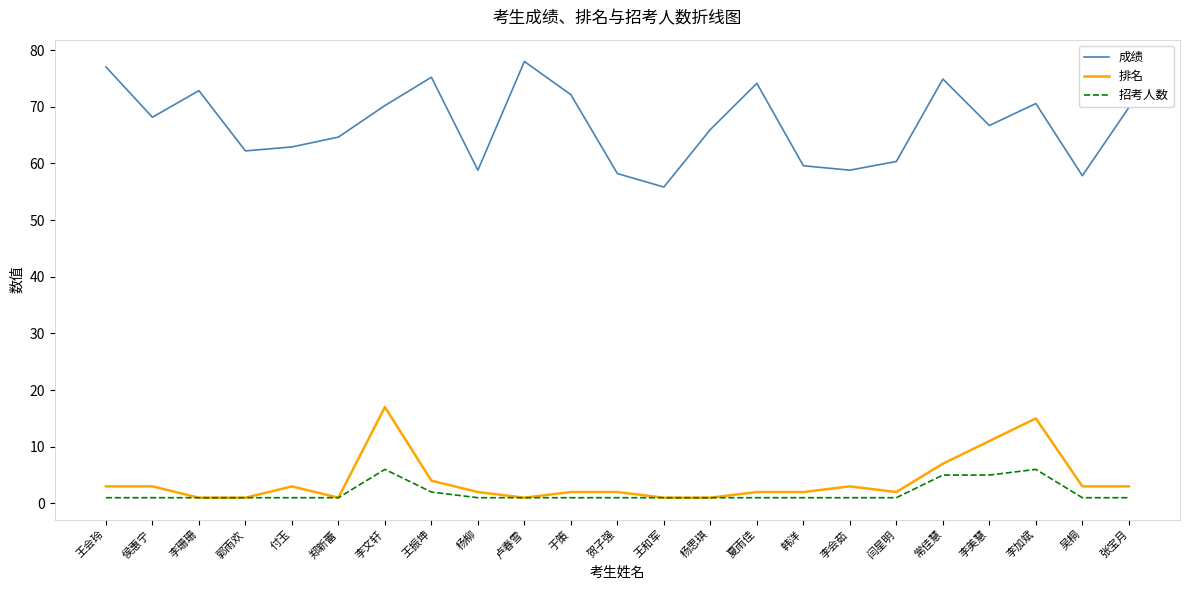

Which series has the largest total across all categories?

成绩